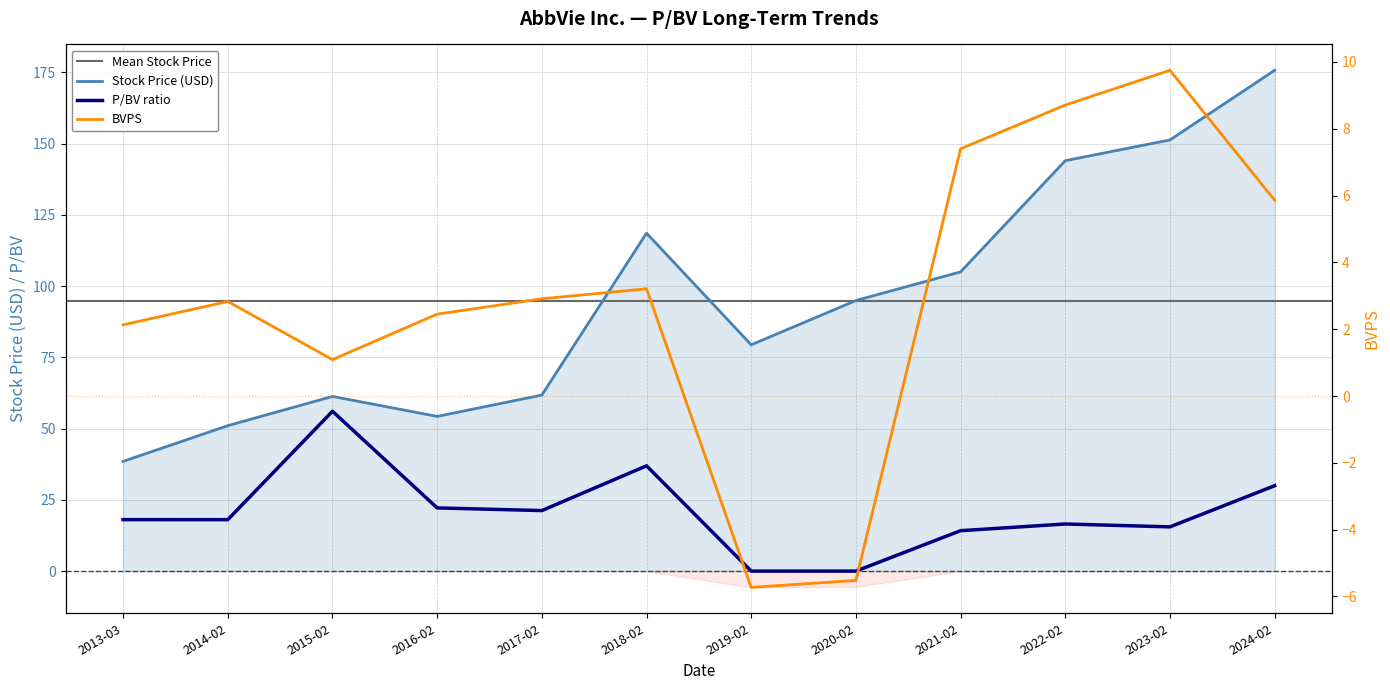

At which label does Stock Price (USD) first exceed 94?

2018-02